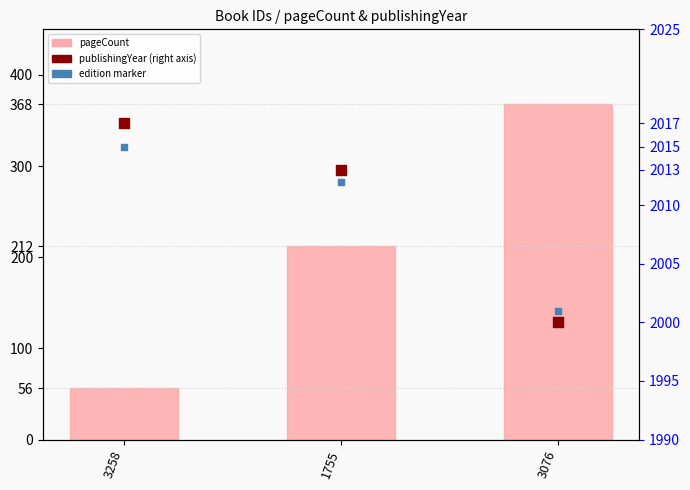

Which series reaches the maximum Y coordinate?

publishingYear